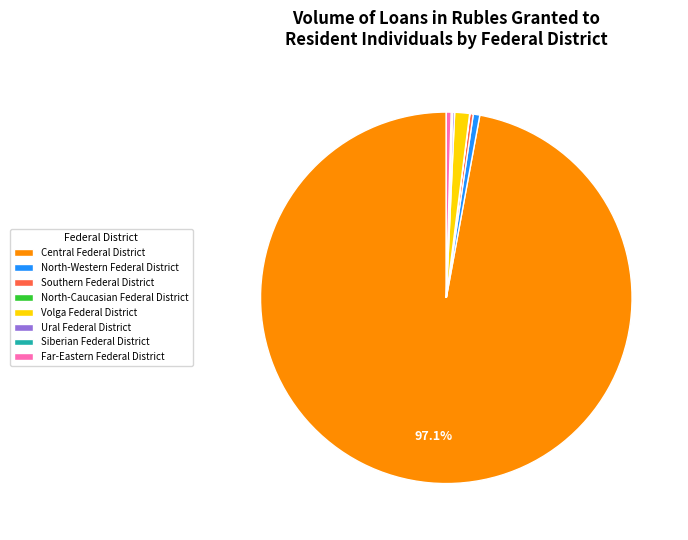

What is the largest slice in the pie chart?

Central Federal District